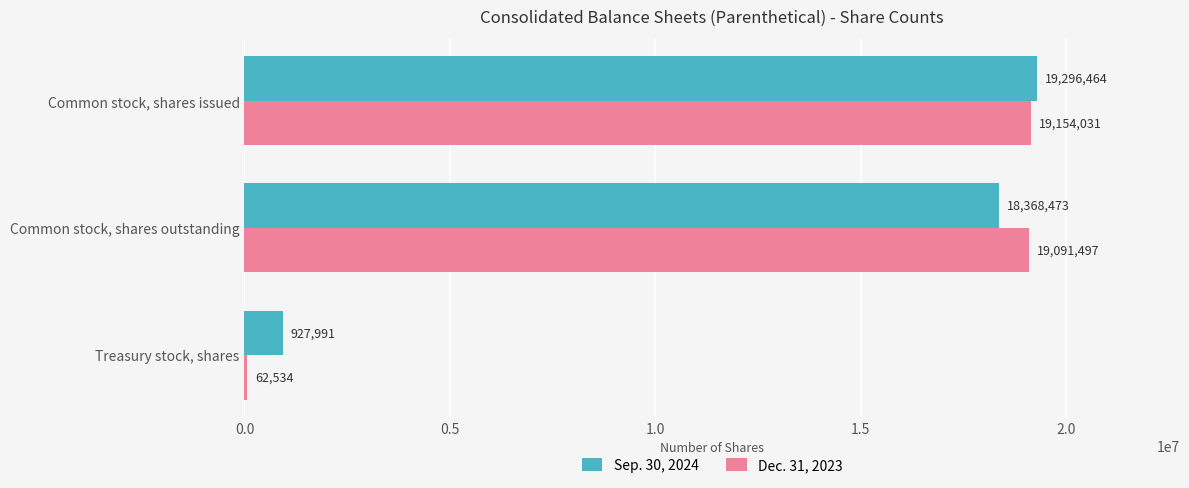

The Sep. 30, 2024 series shows 18368473 at Common stock, shares outstanding. True or false?

True